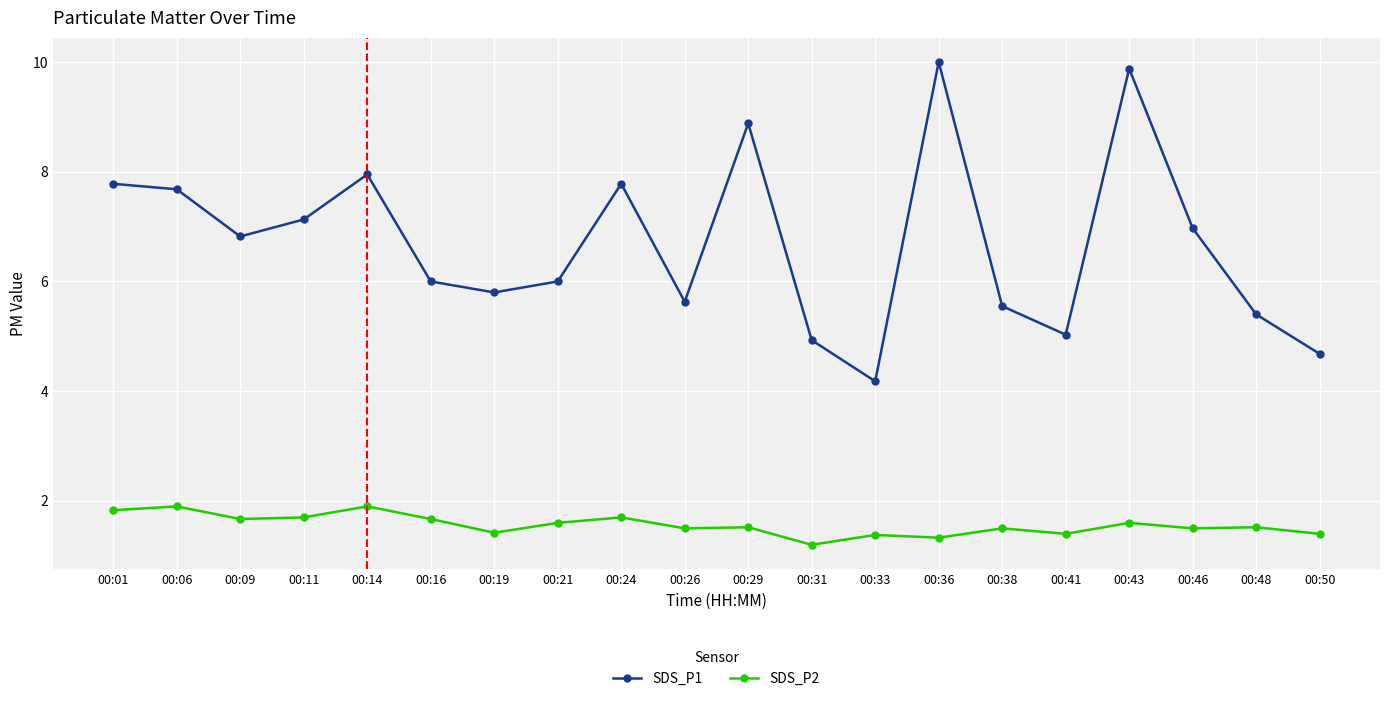

How many interior local peaks does the SDS_P1 series have?

5